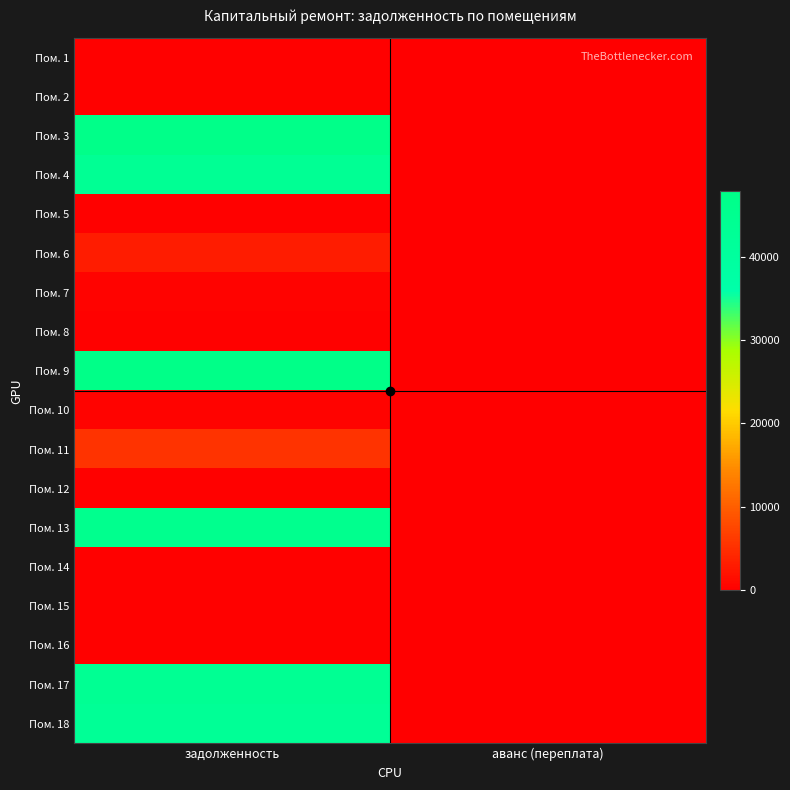

Between аванс (переплата) and задолженность, which is larger?

задолженность